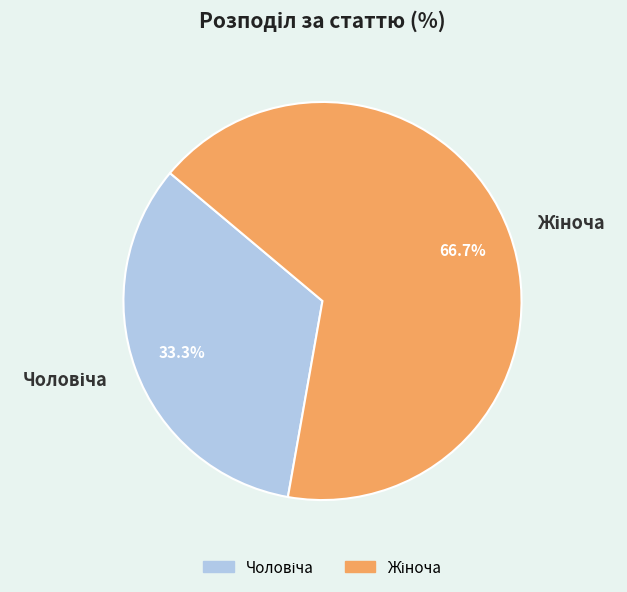

To the nearest percent, what is the difference between the largest and smallest slice percentages?

33%